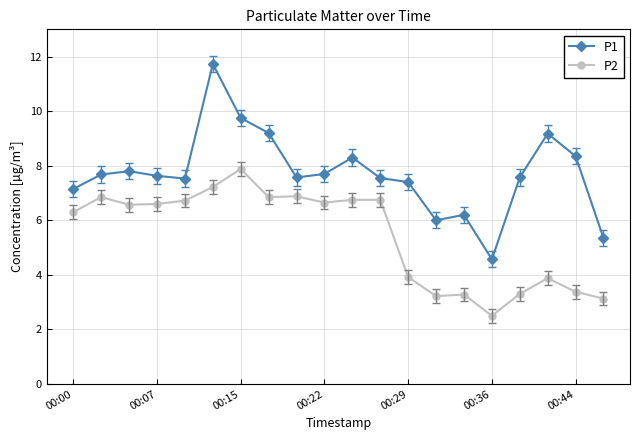

Rank the series by their maximum value, from lowest to highest.

P2, P1